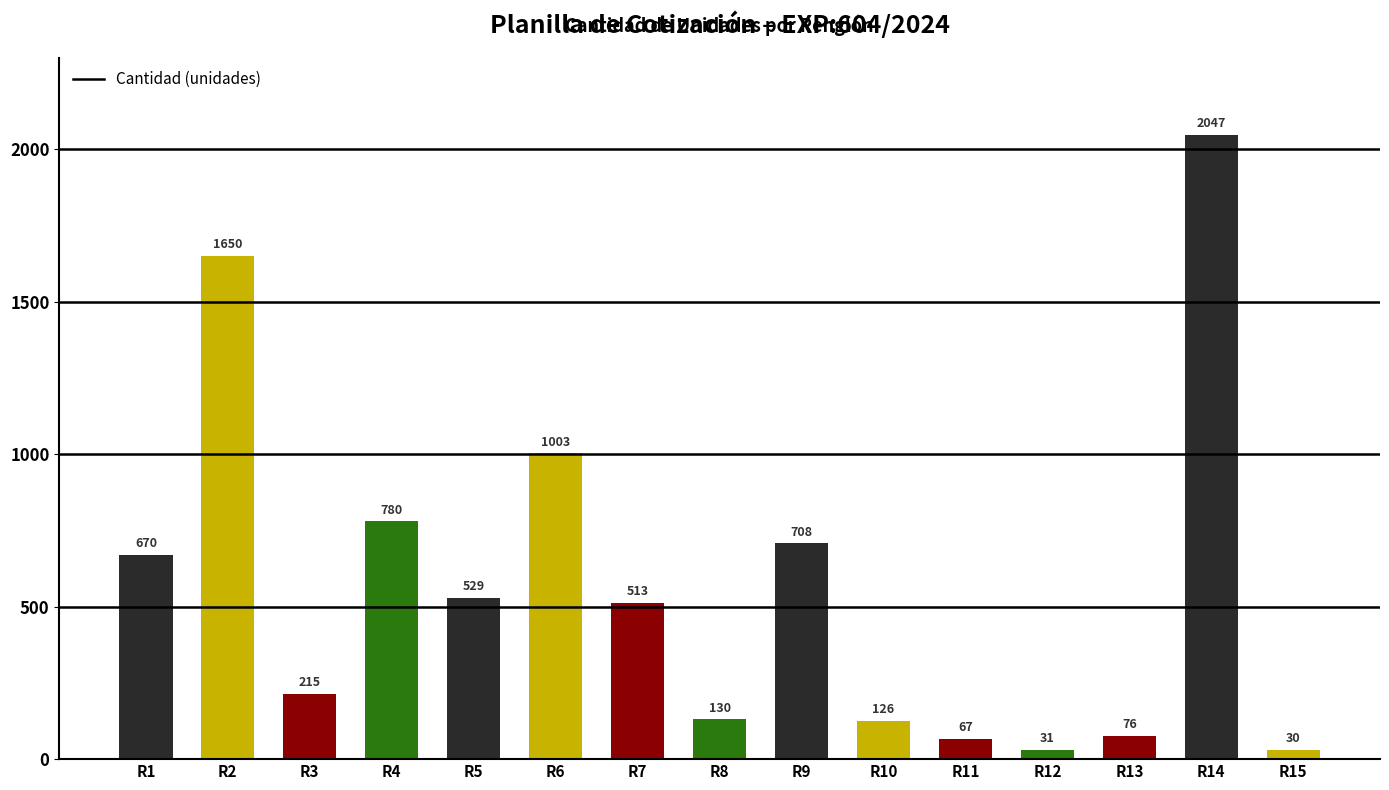

The chart shows a value of 2516 at R2. True or false?

False